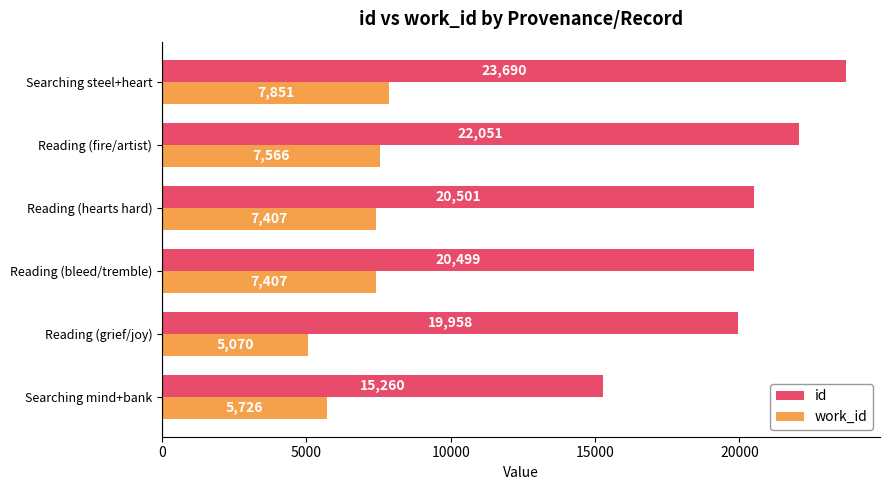

At which label does work_id reach its minimum?

Reading (grief/joy)